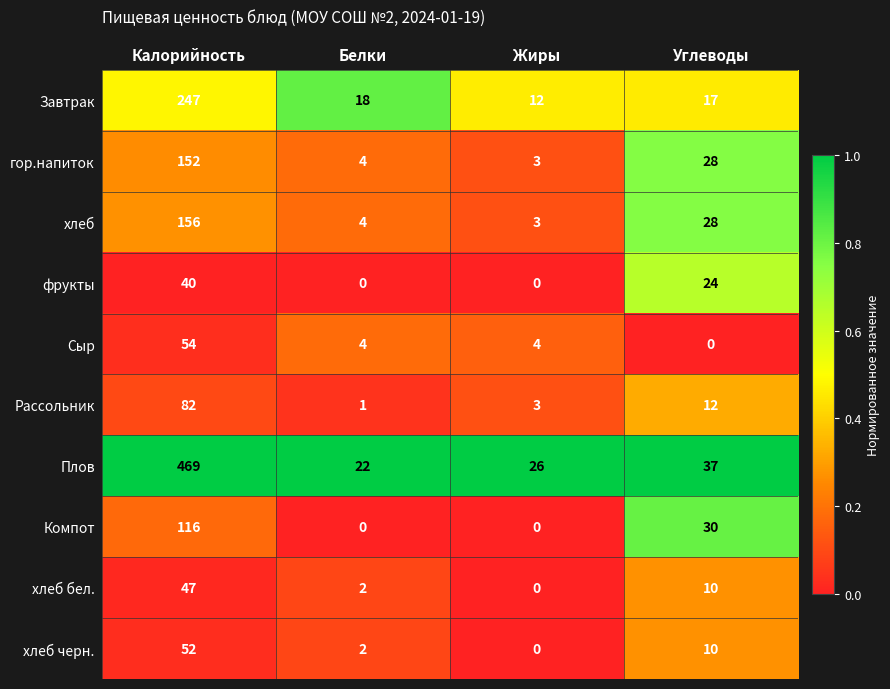

What is the approximate value of Рассольник at Жиры?

3